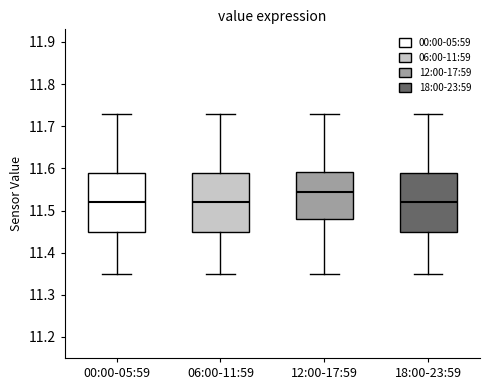

Where does the lower whisker of the box for 12:00-17:59 end on the y-axis? The values are not printed on the chart, so give them approximately, as read against the axis.

11.35